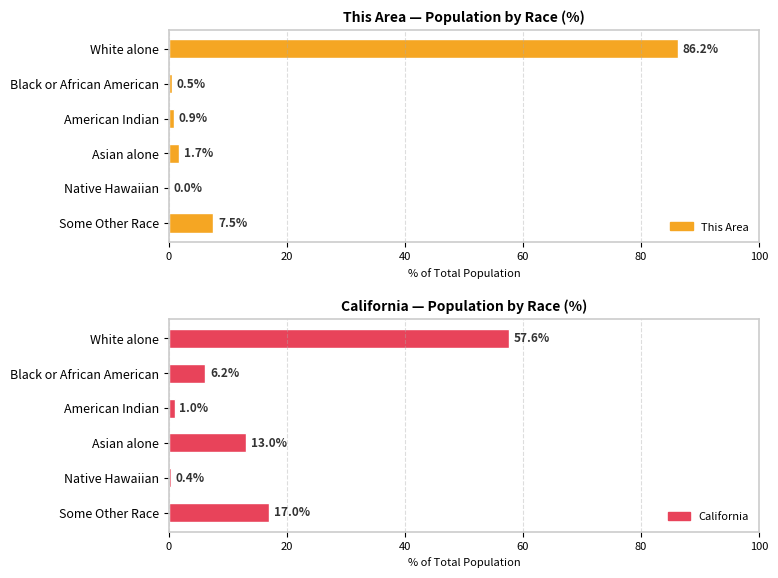

Is it true that California equals 9.6 at Some Other Race?

False